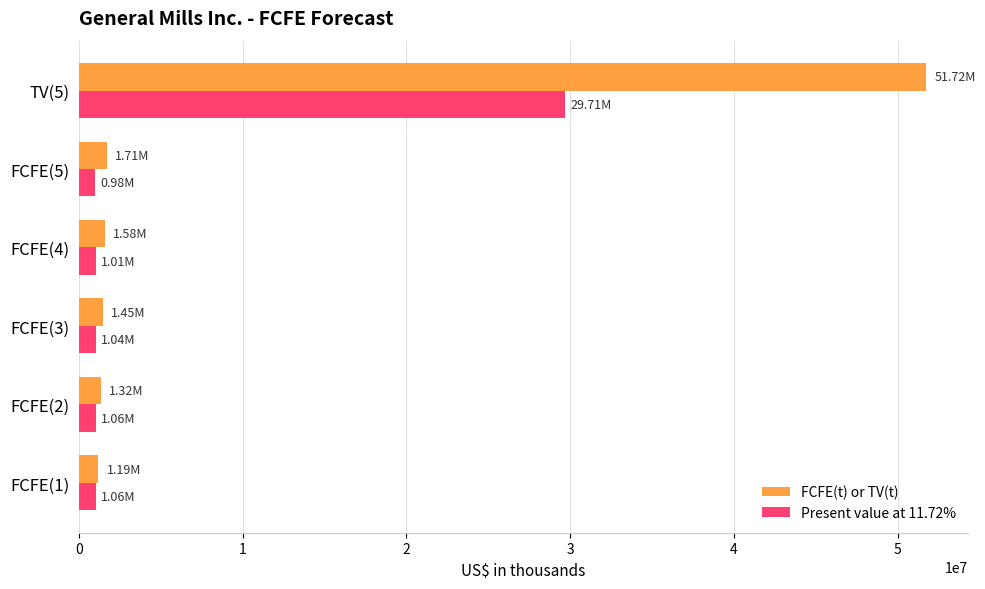

What is the average value of the Present value at 11.72% series?

5811084